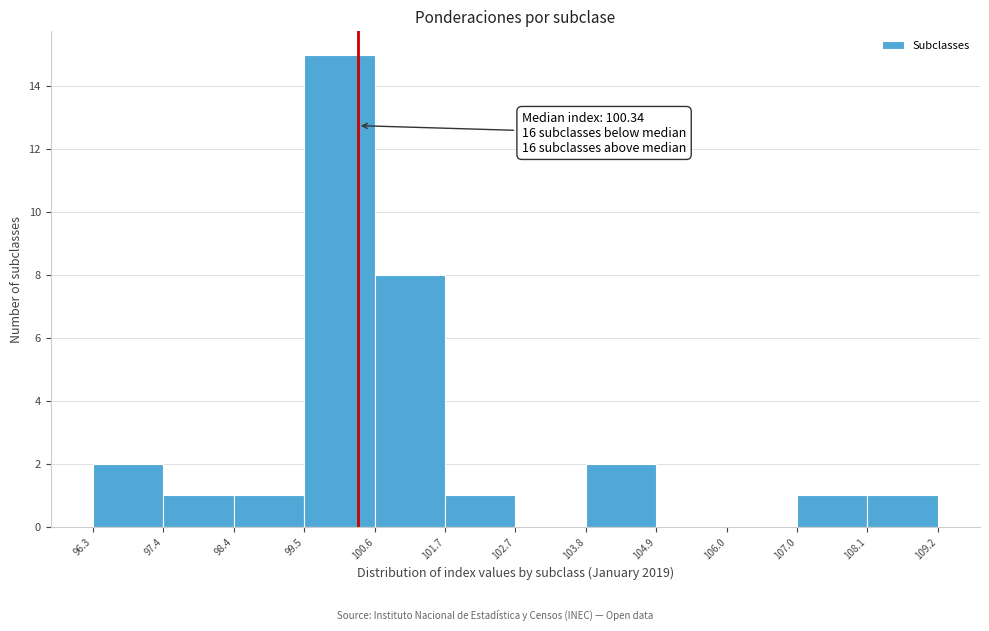

Which range on the x-axis has the tallest bar?

99.5 to 100.6